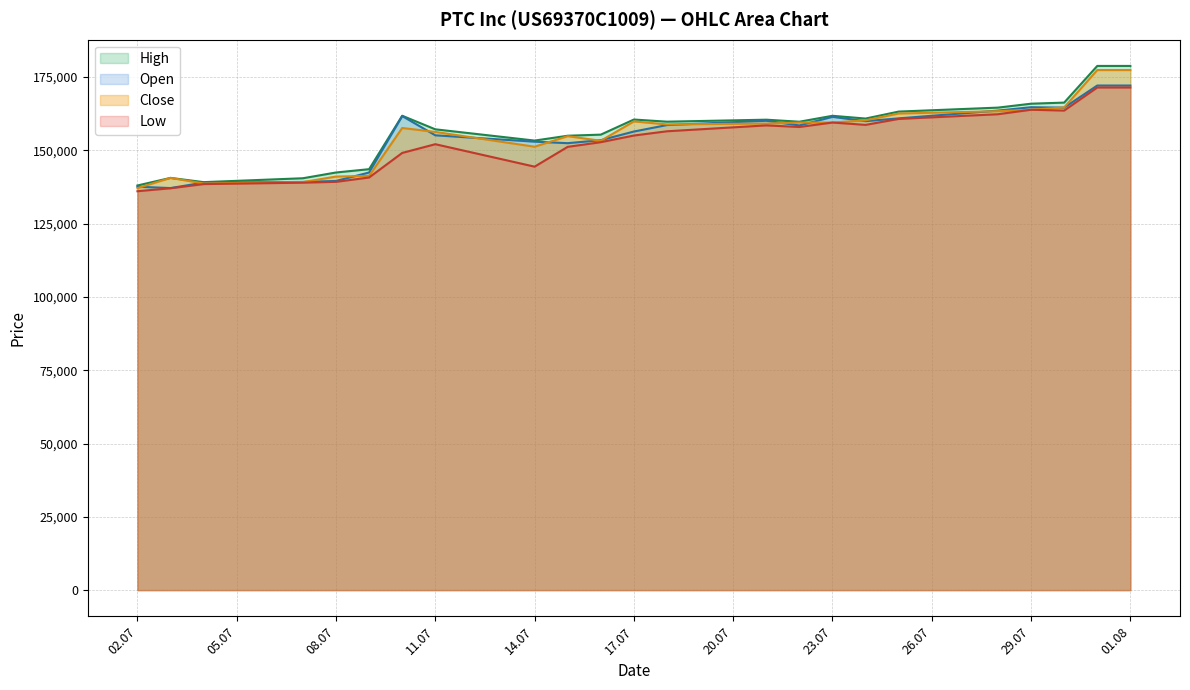

Which series has the widest spread of values?

High